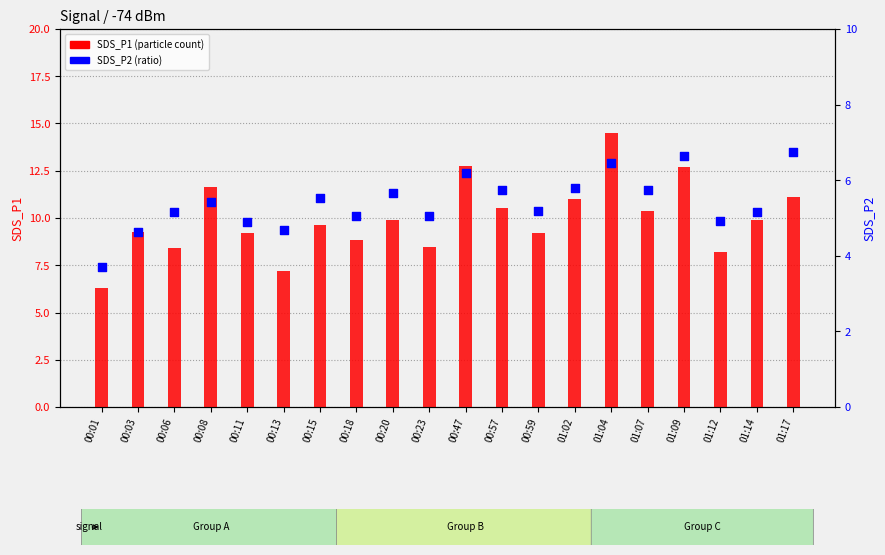

Which series reaches the minimum Y coordinate?

SDS_P2